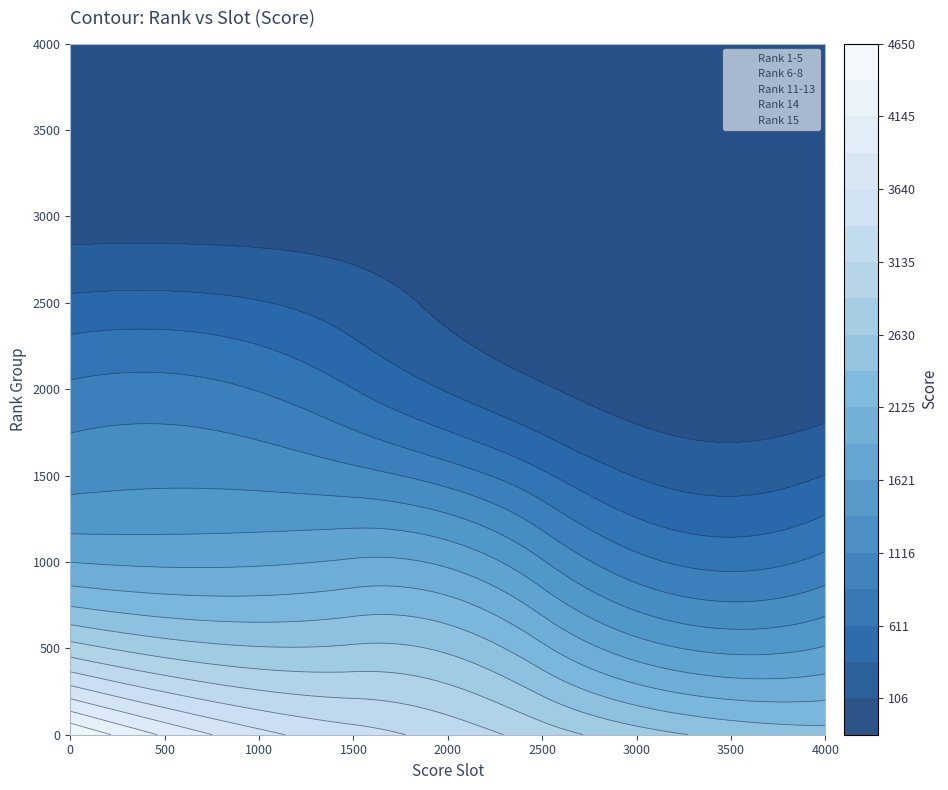

What is the sum of all Rank 6-8 values?

5000